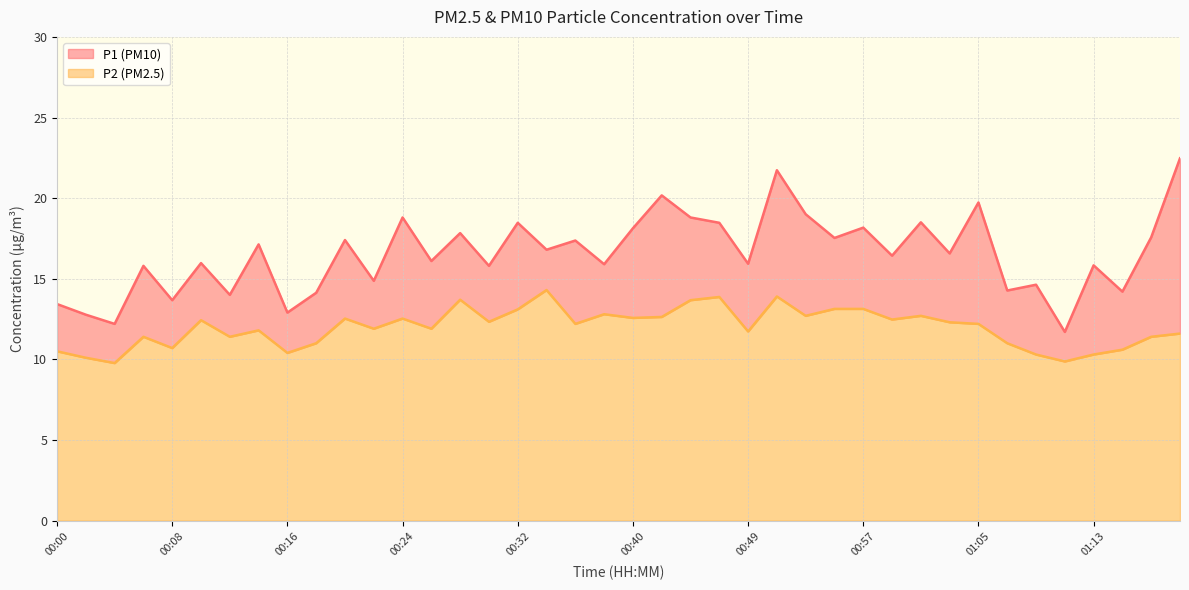

Which series has the largest range (max minus min)?

P1